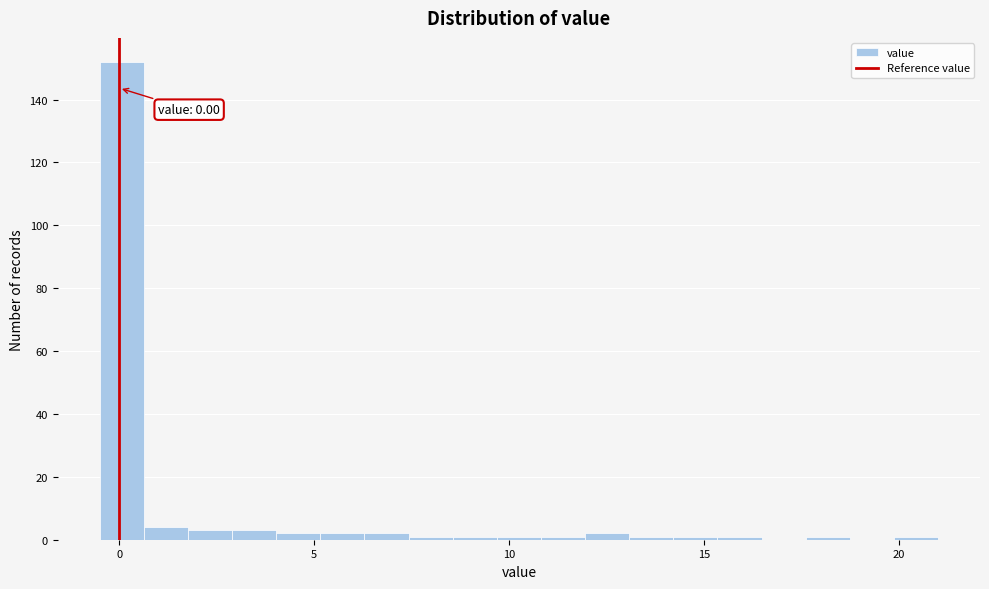

Around what value on the x-axis is the tallest bar? Give the approximate position of its centre, as read against the axis.

0.0